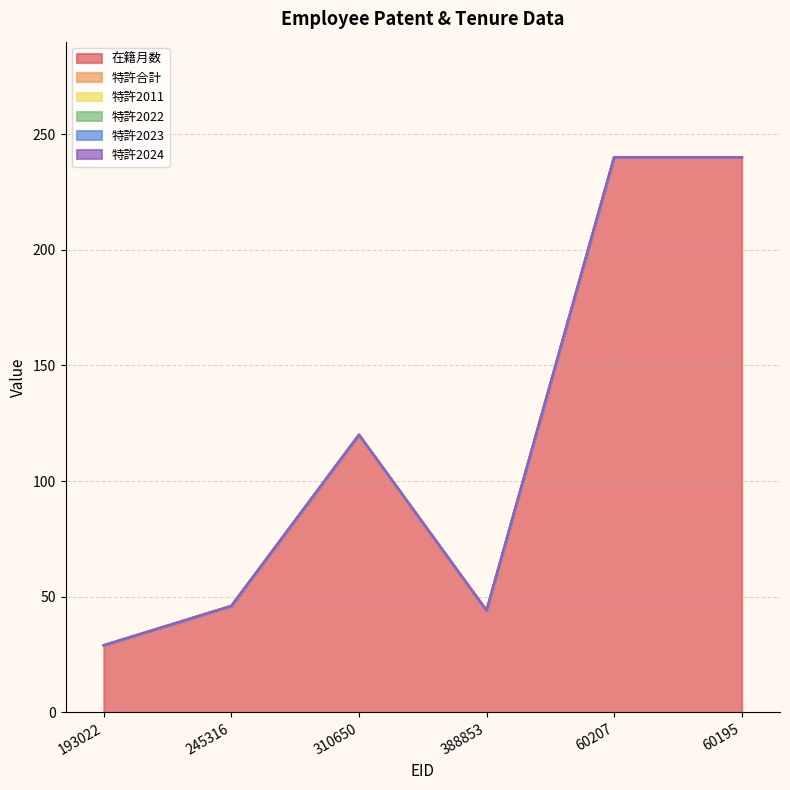

True or false: 特許2023 has more than 0 interior local peaks.

False